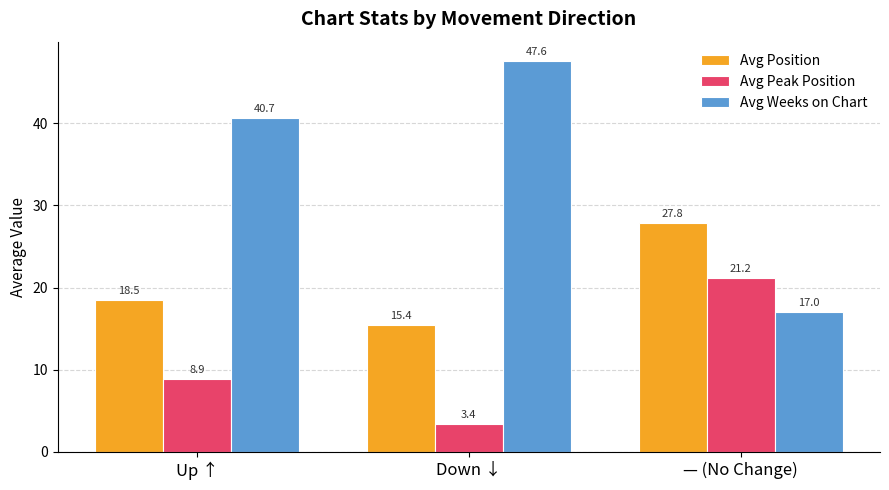

What is the label of the 3rd bar from the right?

Up ↑